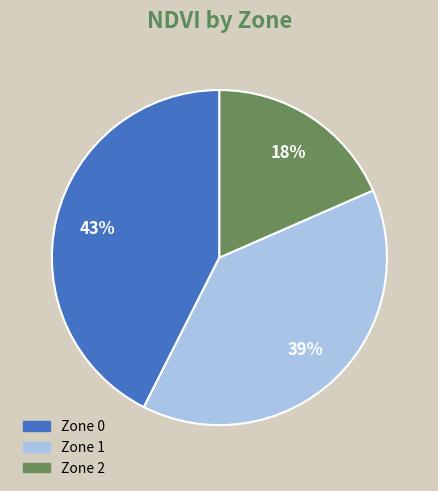

To the nearest percent, what is the difference between the Zone 1 and Zone 2 slice percentages?

21%